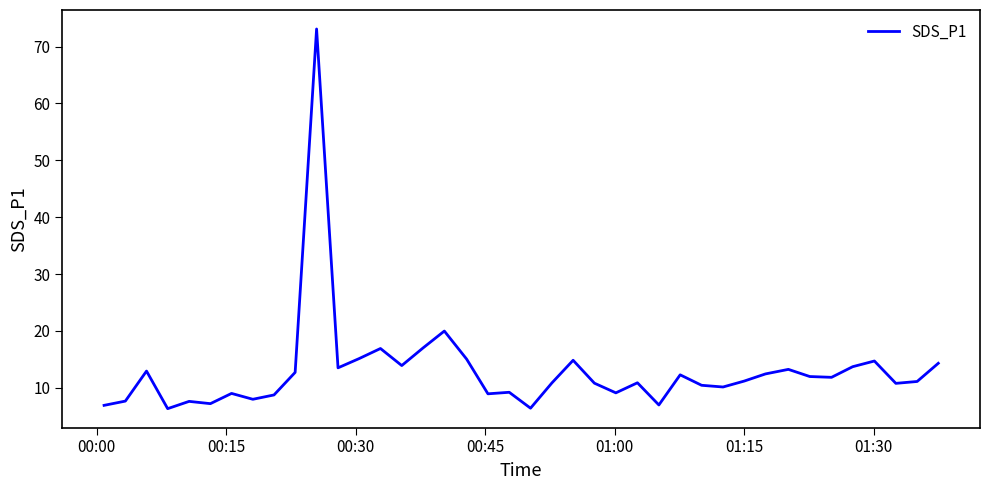

What is the maximum value shown in the chart?

73.1